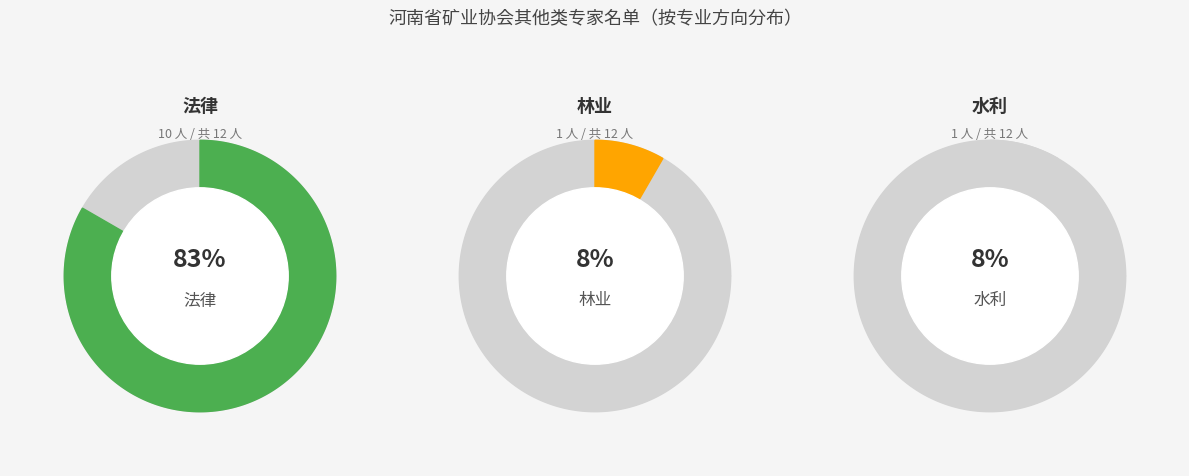

To the nearest percent, what percentage of the pie is 法律?

83%